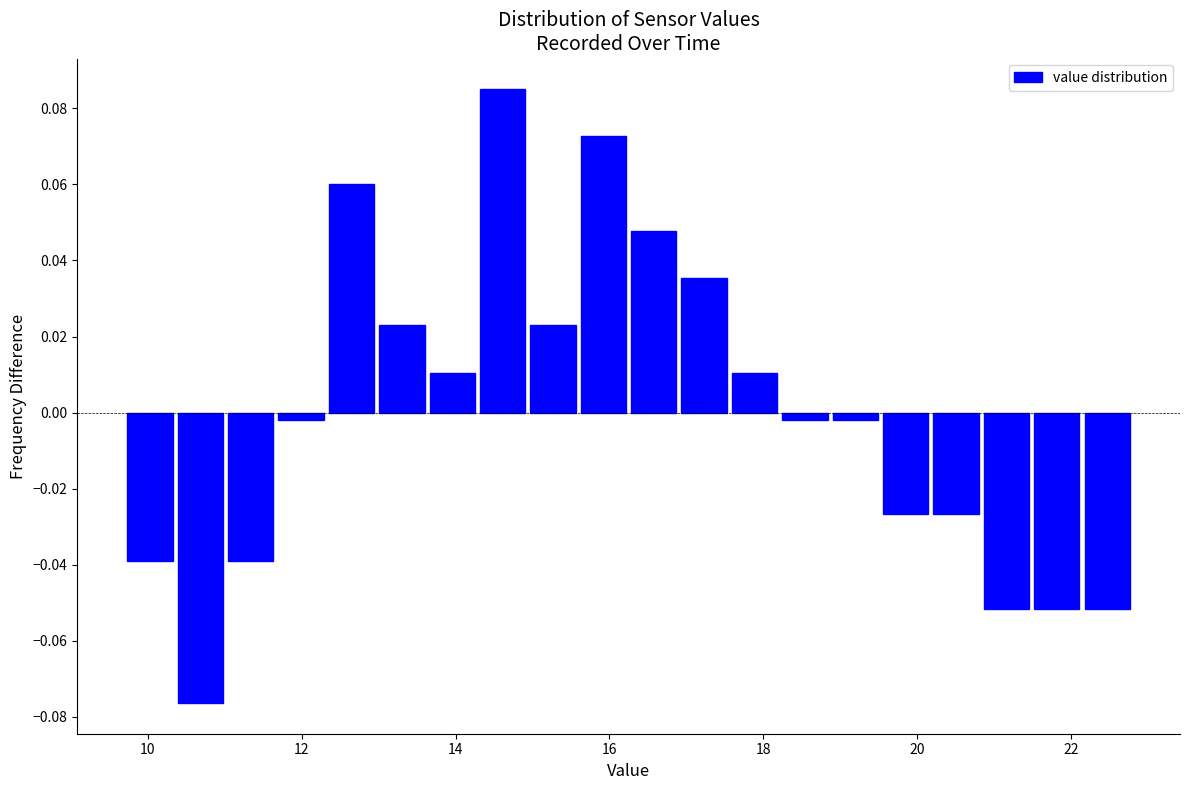

Read against the x-axis, roughly where is the centre of the tallest bar?

14.6